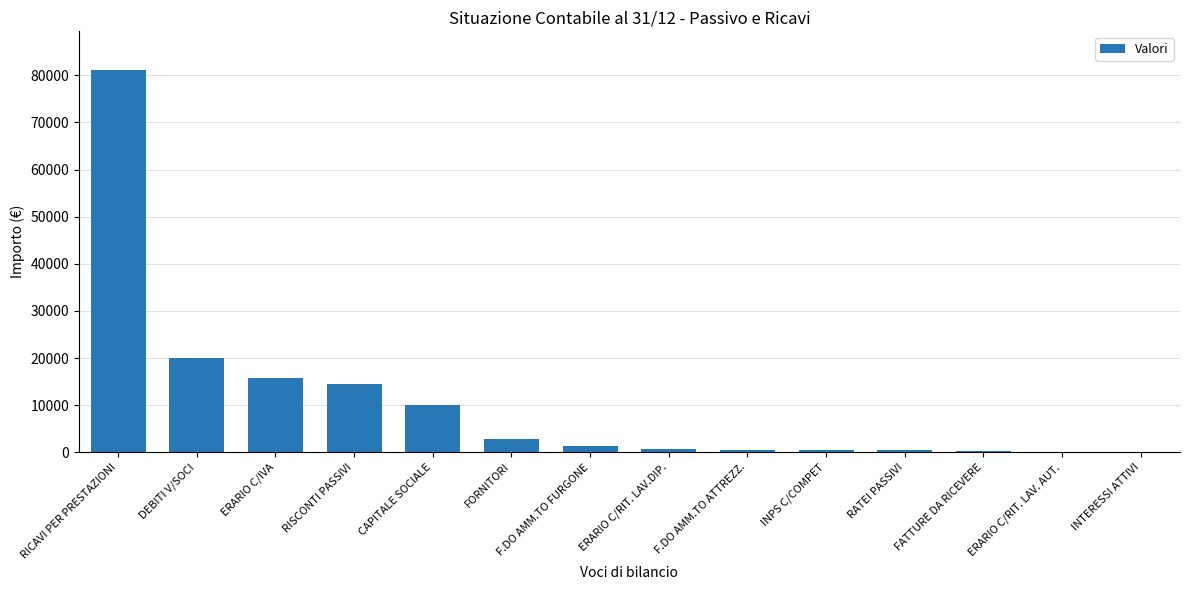

Which has a higher value, F.DO AMM.TO FURGONE or DEBITI V/SOCI?

DEBITI V/SOCI